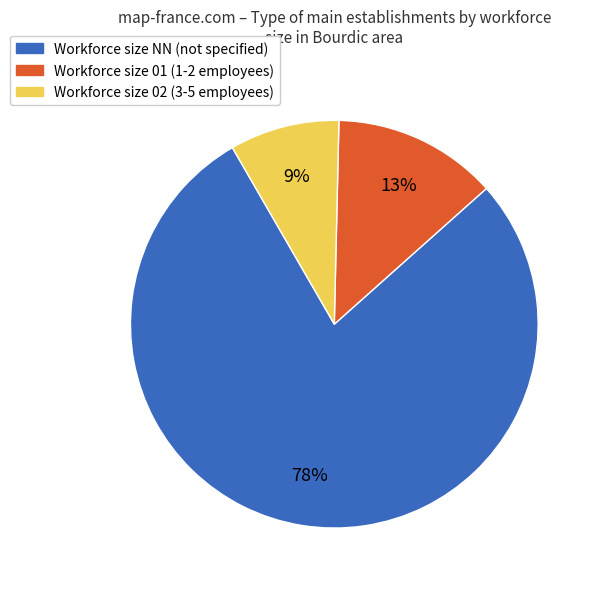

How many segments does this pie chart have?

3